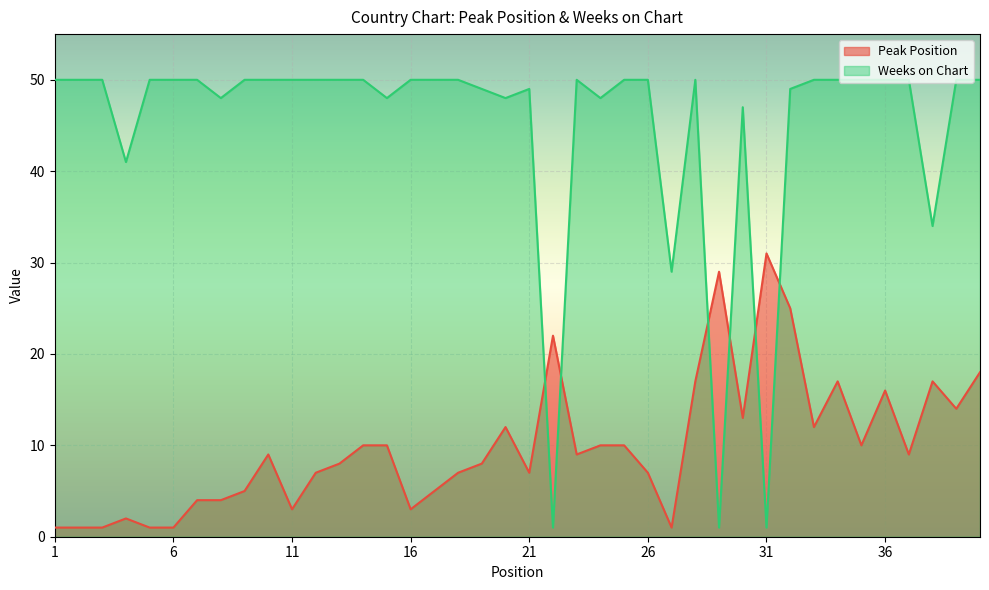

At how many categories does at least one series exceed 4?

40